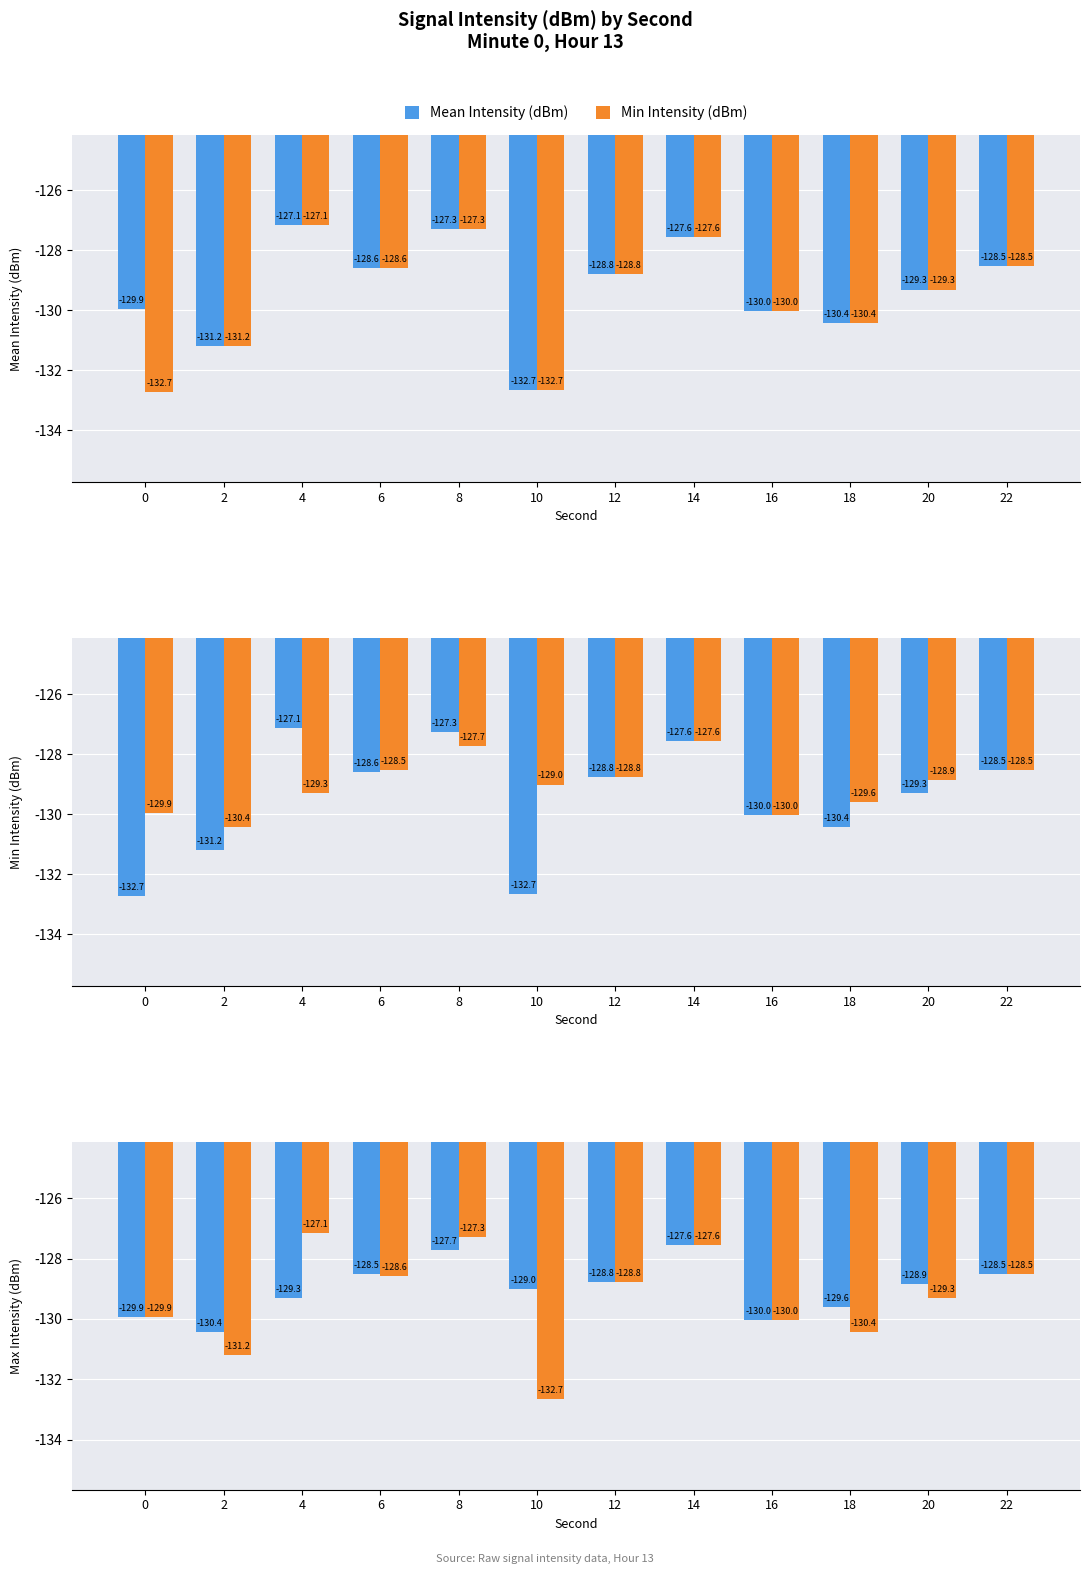

At which category is the sum across all series the highest?

8